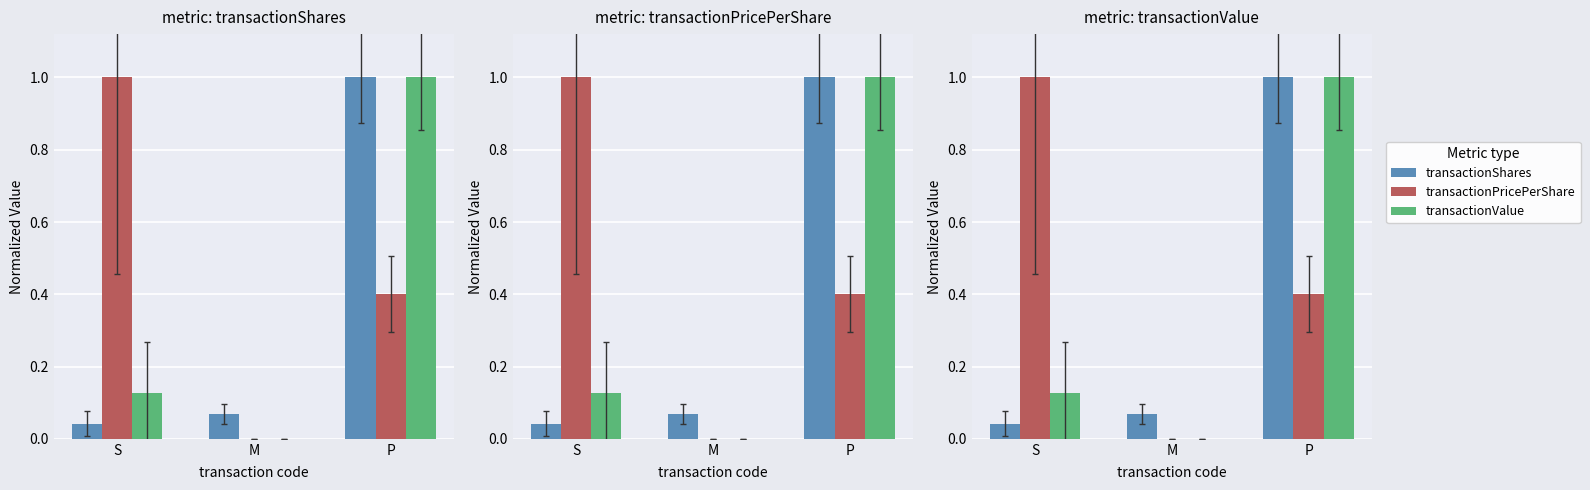

What is the difference between the maximum and minimum values in the transactionShares series?

1.0